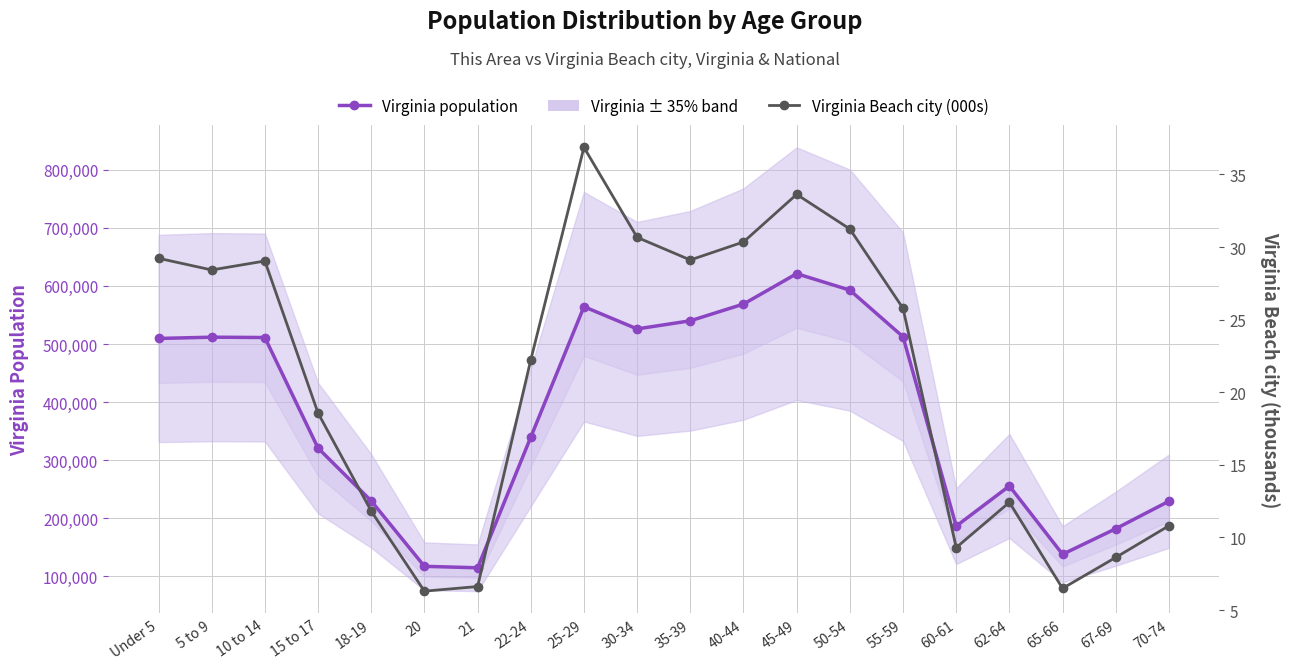

What is the difference between the second highest and minimum values in the Virginia Beach city (000s) series?

27.3